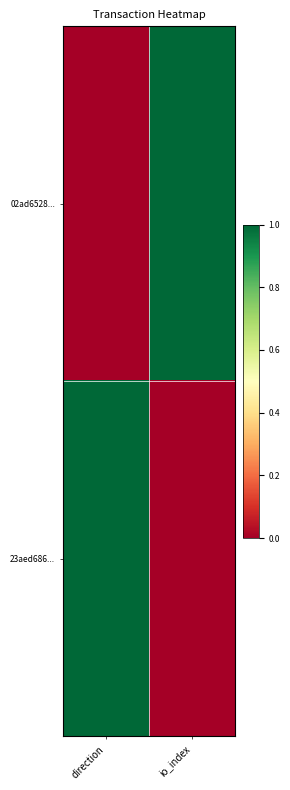

Which series has the largest total across all categories?

02ad6528...